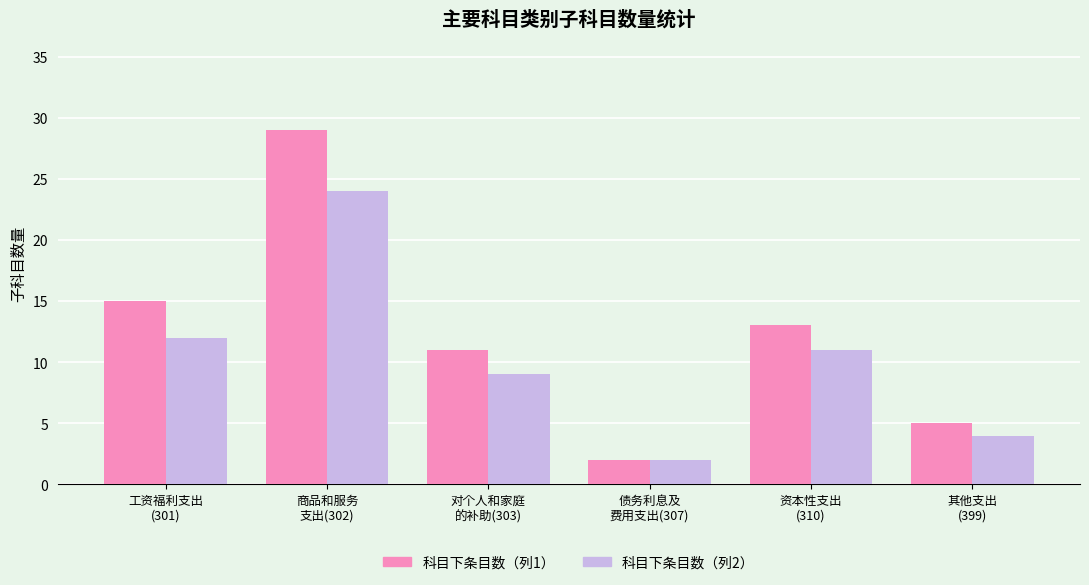

How many data points does each series have?

6